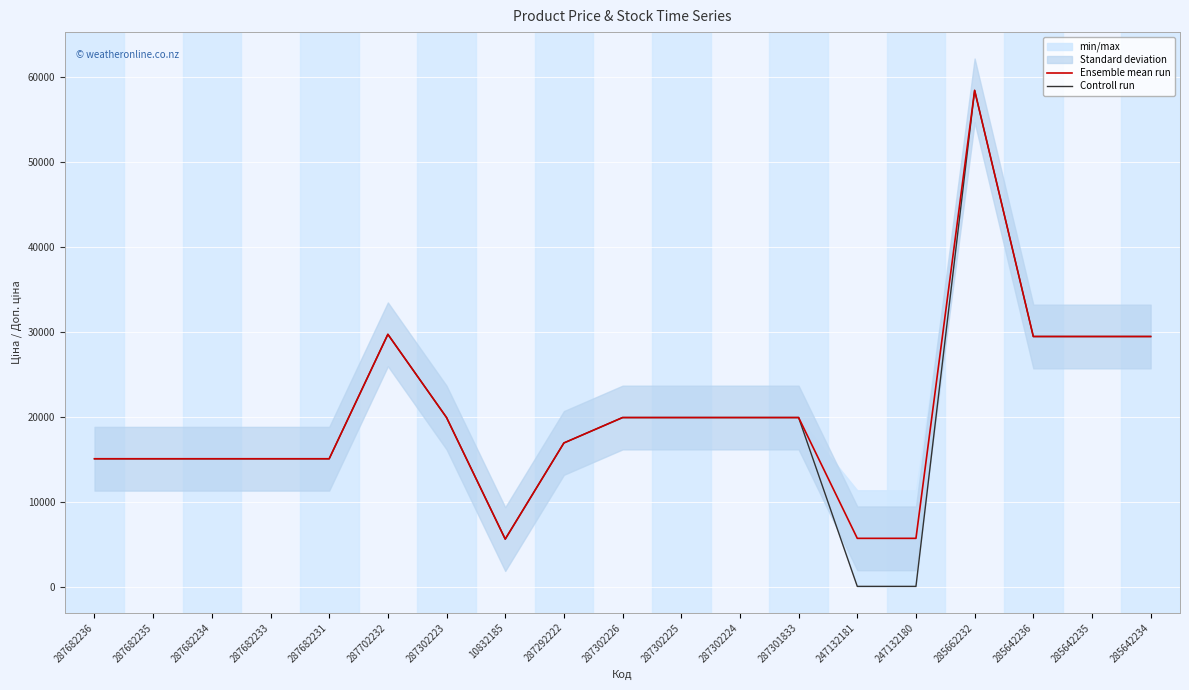

The value of Controll run at 287682235 is 25942.2. True or false?

False